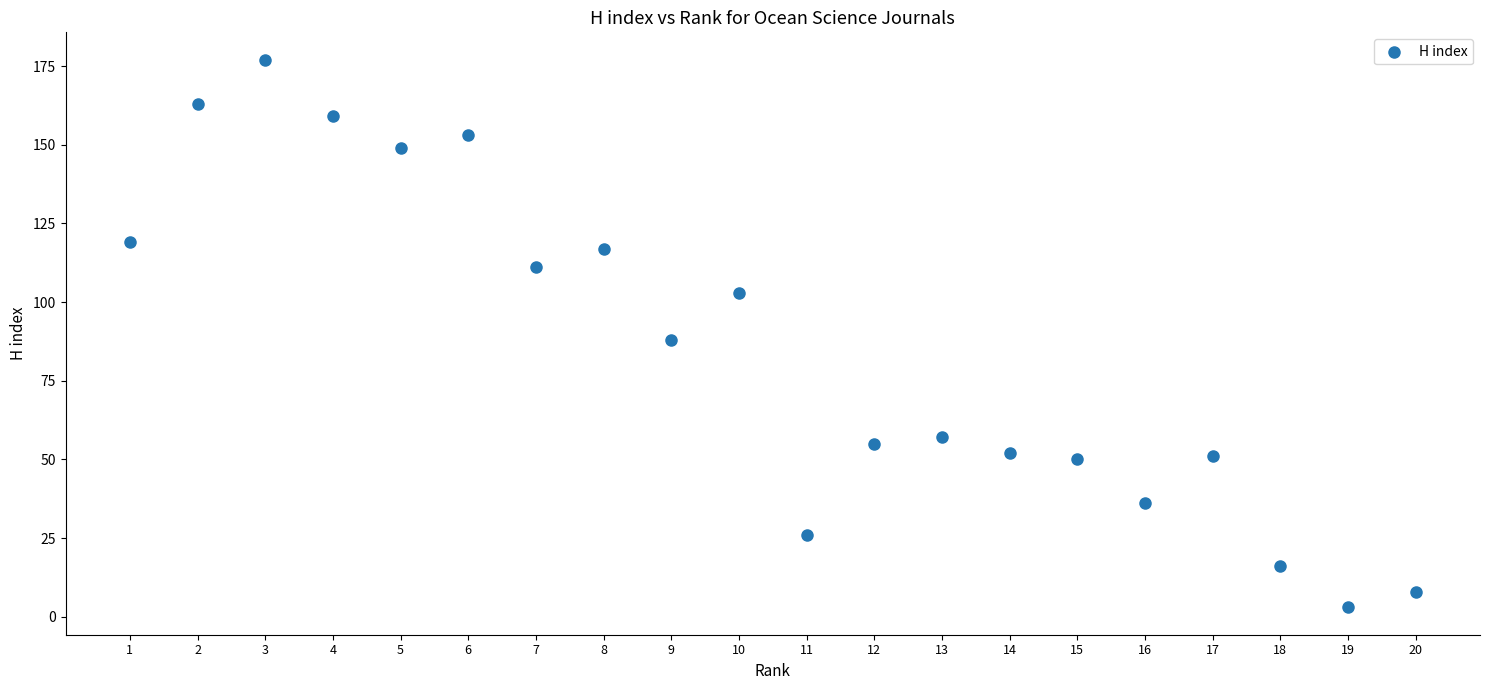

What is the range of X values (max minus min)?

19